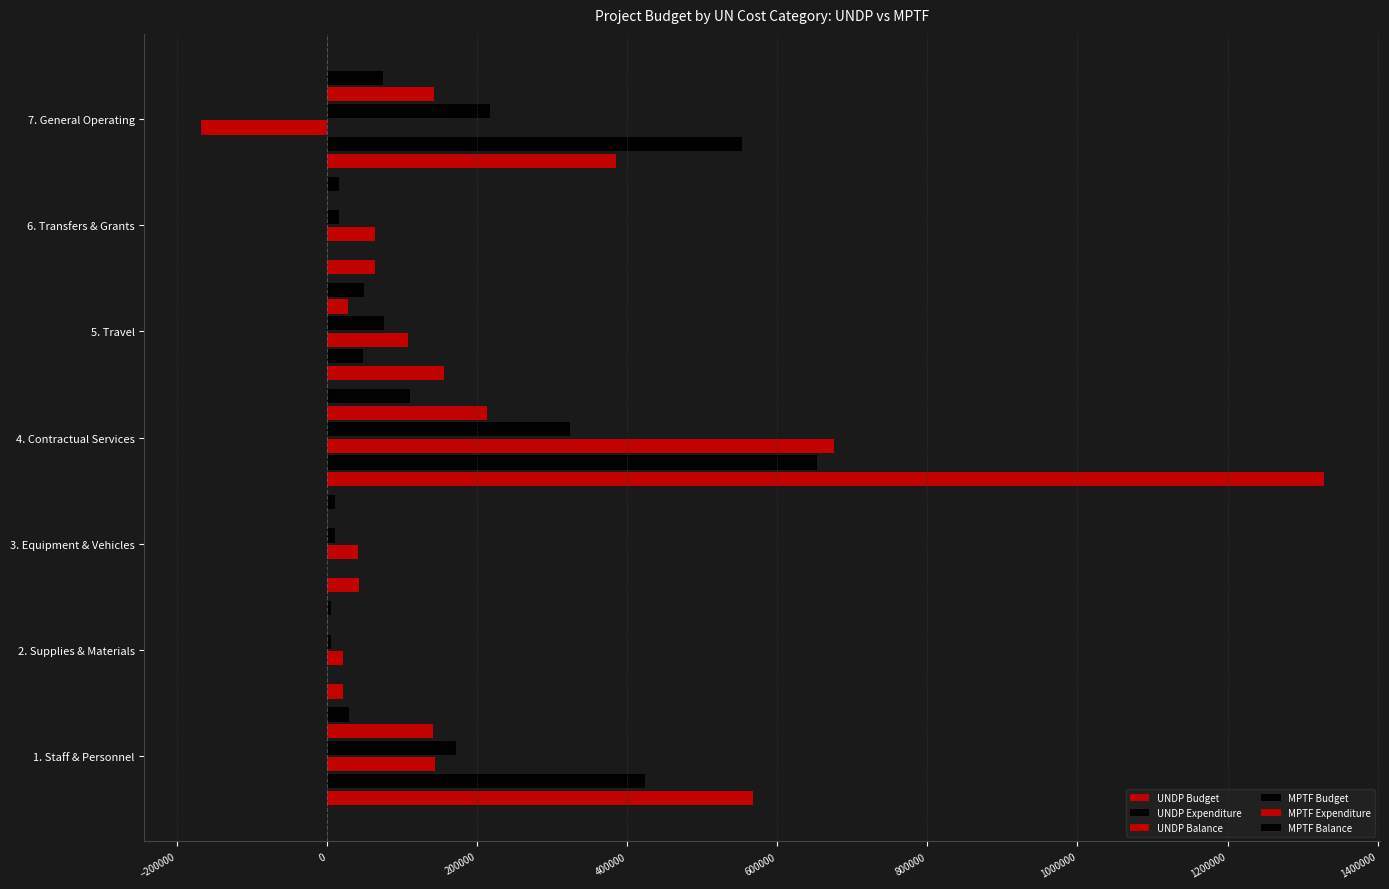

How many series are shown in this chart?

6